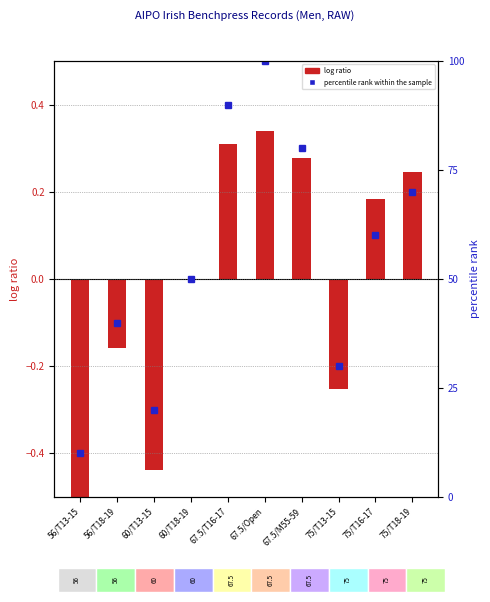

What is the greatest value displayed?

100.0